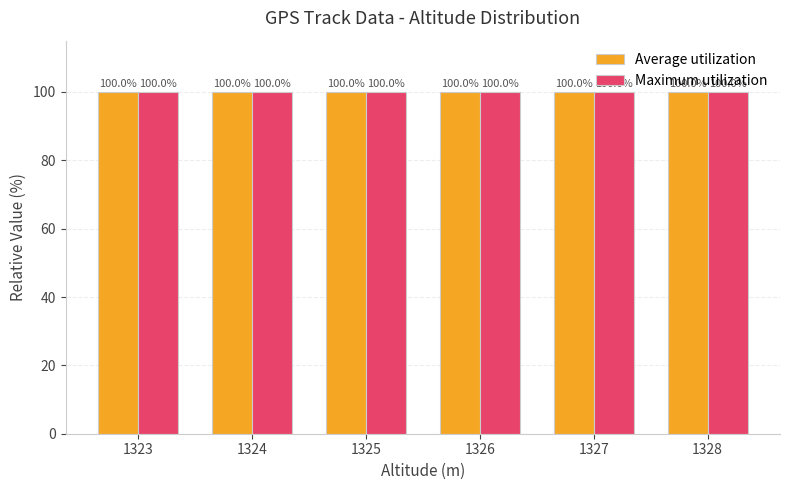

What is the approximate value of Average utilization at 1323?

100.0